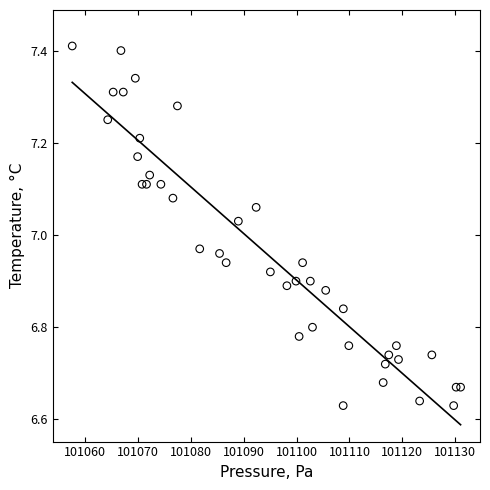

What is the range of X values (max minus min)?

73.5